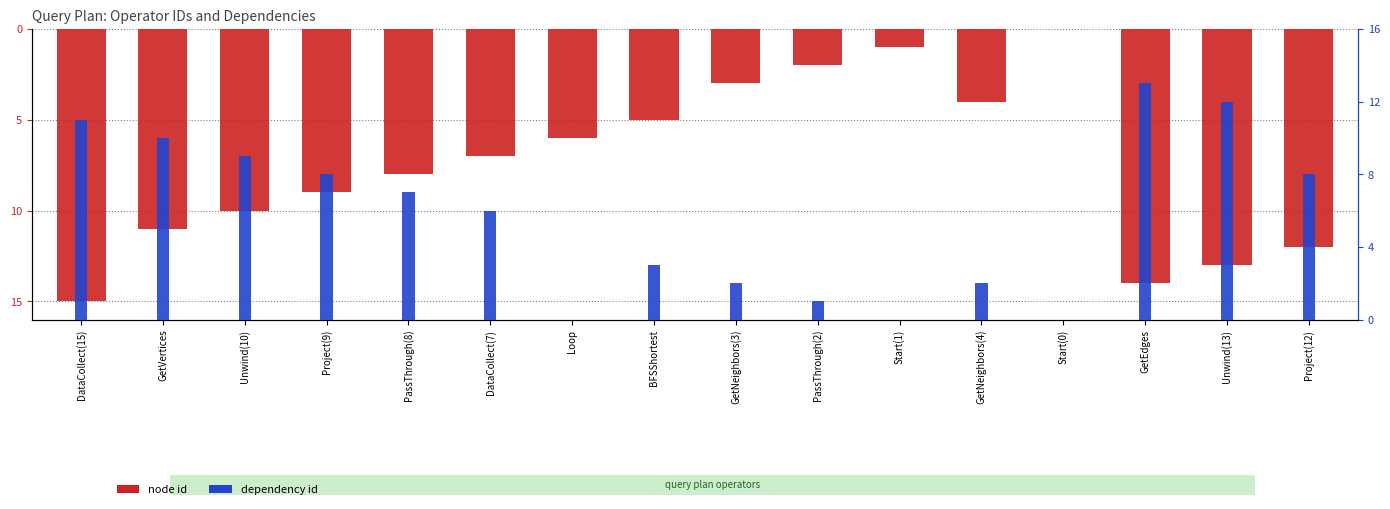

What are all the series names shown in the legend?

node id, dependency id